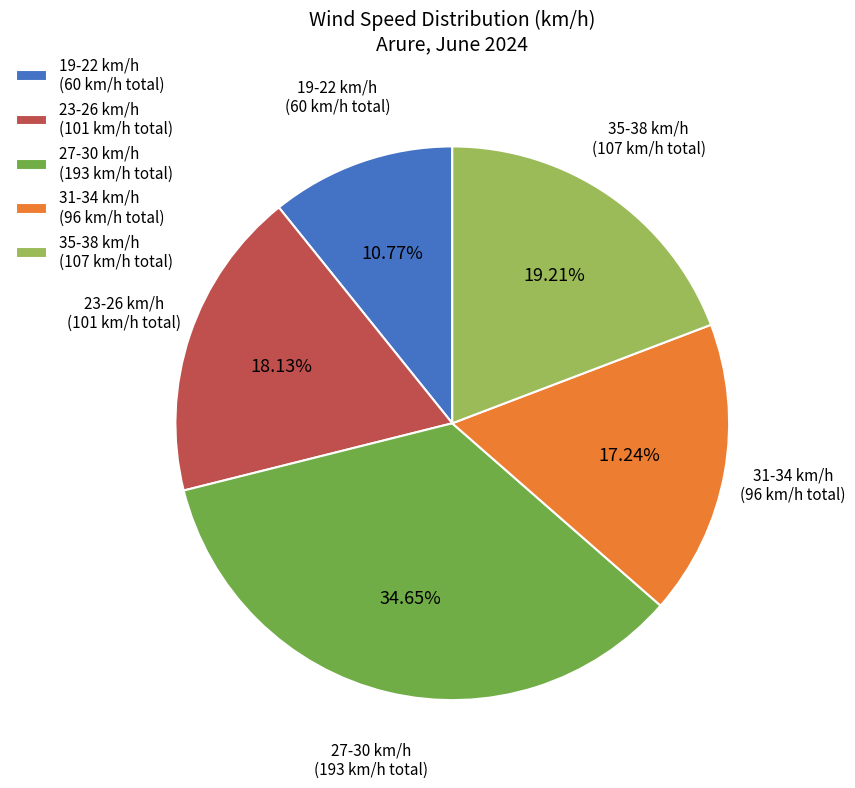

How many segments does this pie chart have?

5